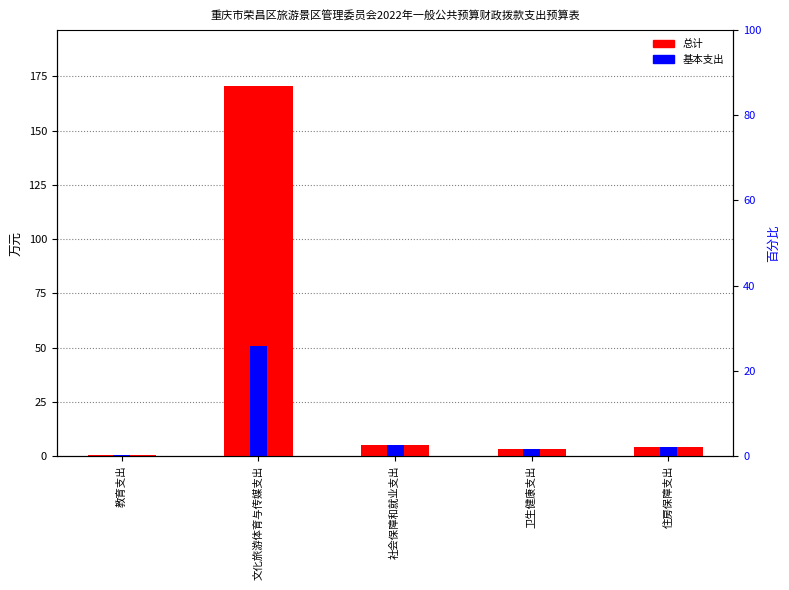

What is the smallest value displayed?

0.3